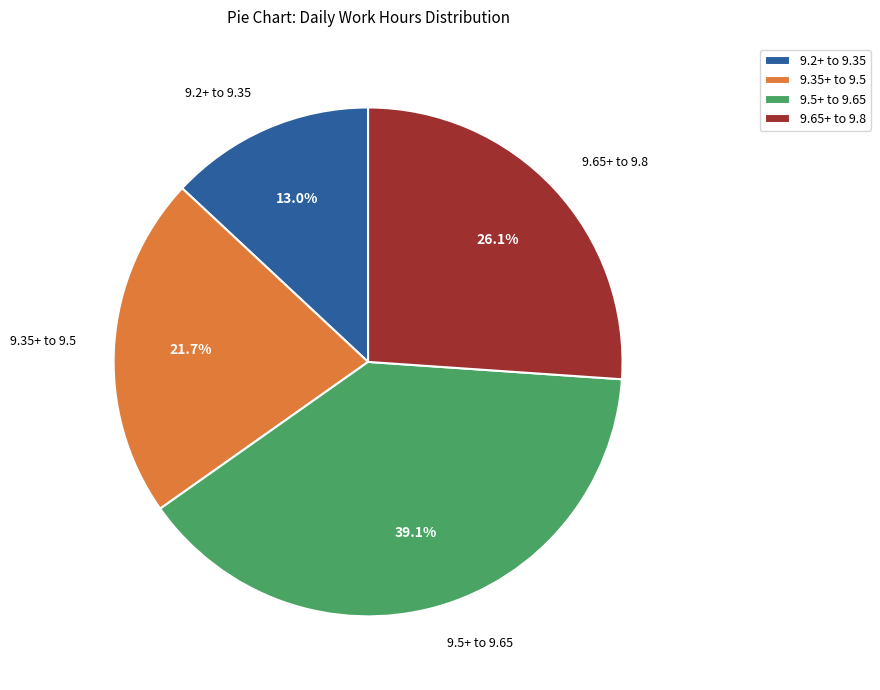

Does any single category account for the majority?

No